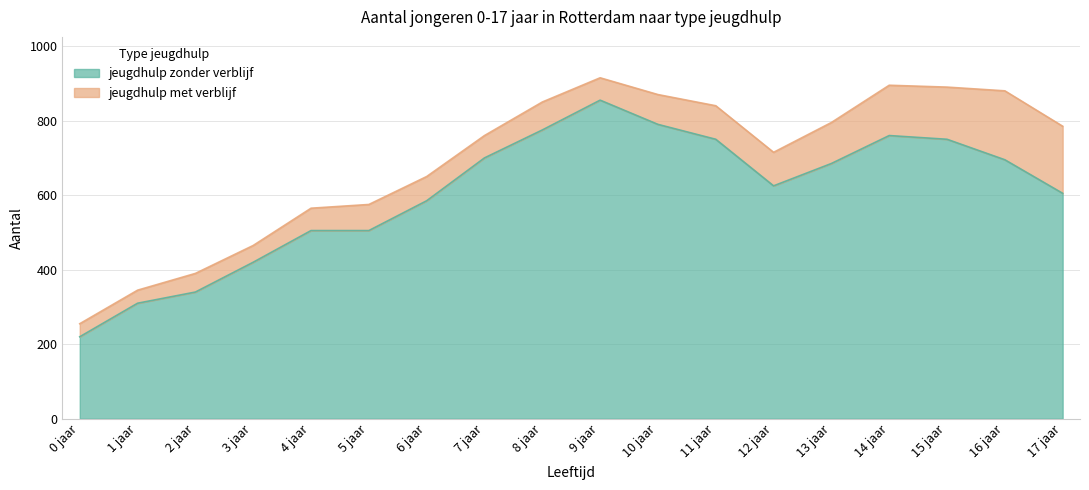

What is the label of the 9th point from the right?

9 jaar